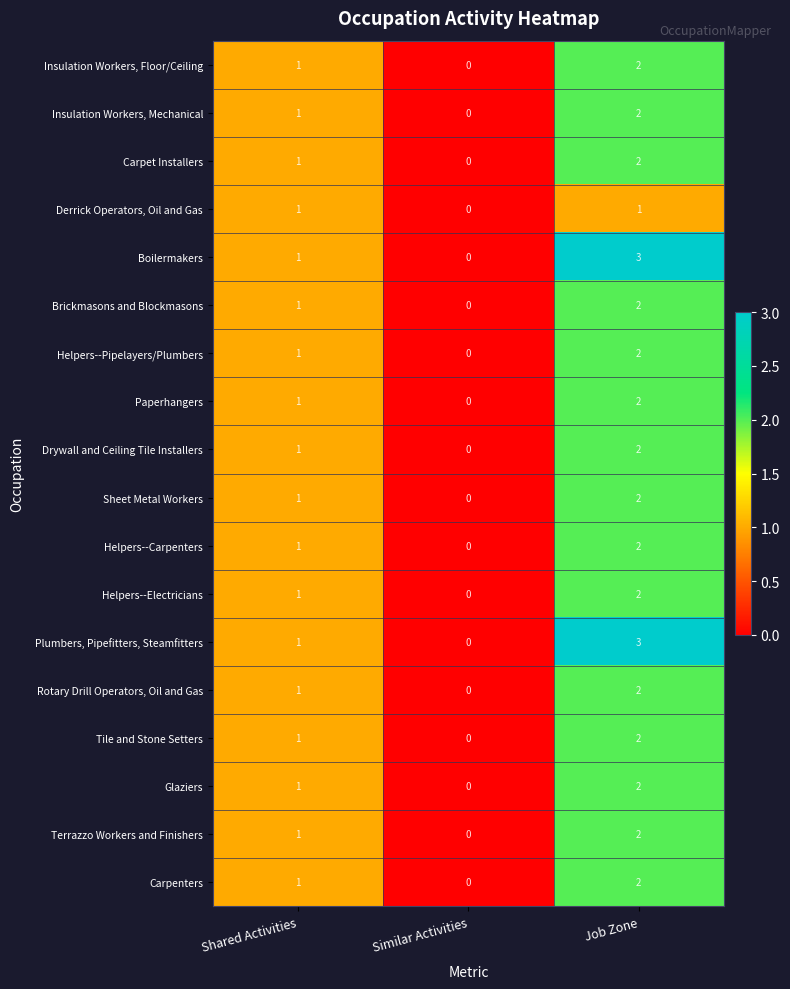

Is it true that Derrick Operators, Oil and Gas equals 1 at Job Zone?

True